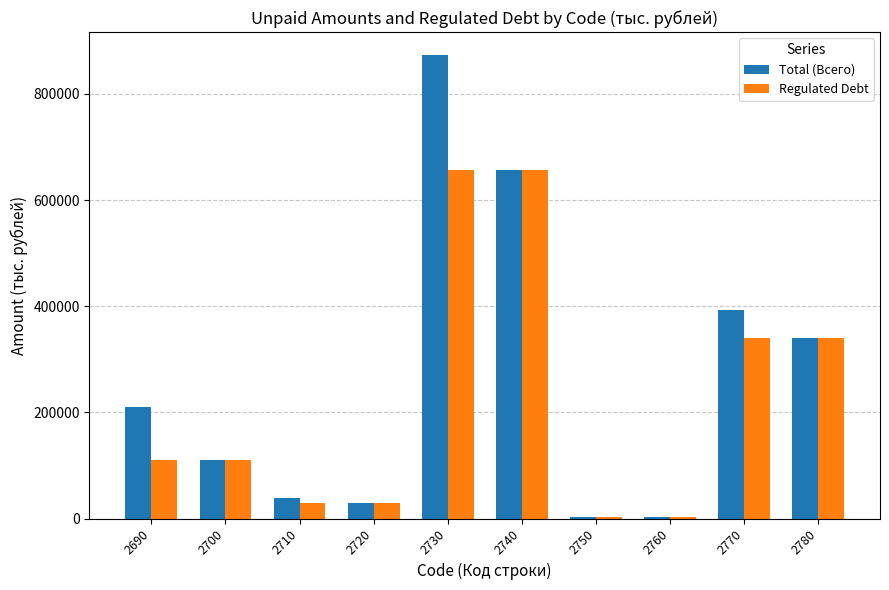

Is the value of Total (Всего) at 2700 greater than the value of Regulated Debt at 2760?

Yes